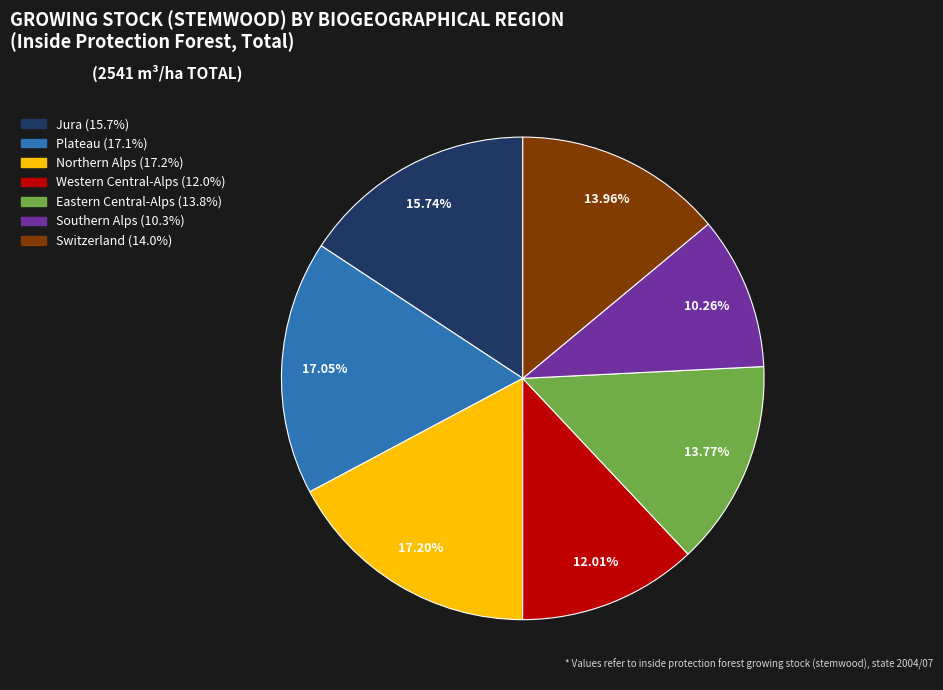

Approximately how many times larger is the value at Switzerland compared to Eastern Central-Alps?

1.0